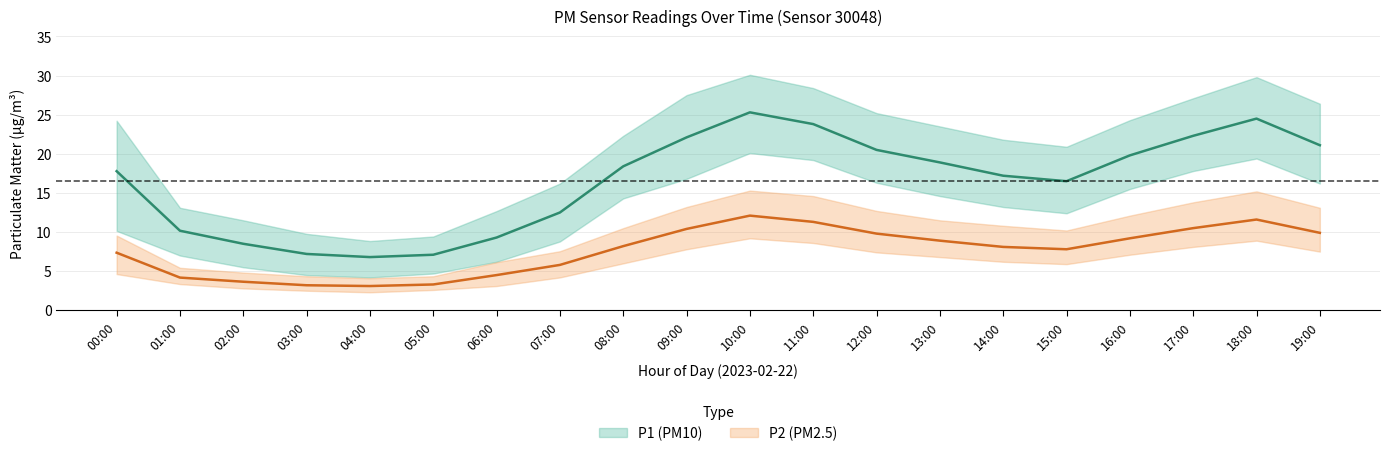

True or false: P2_upper and P1_lower intersect in this chart.

False